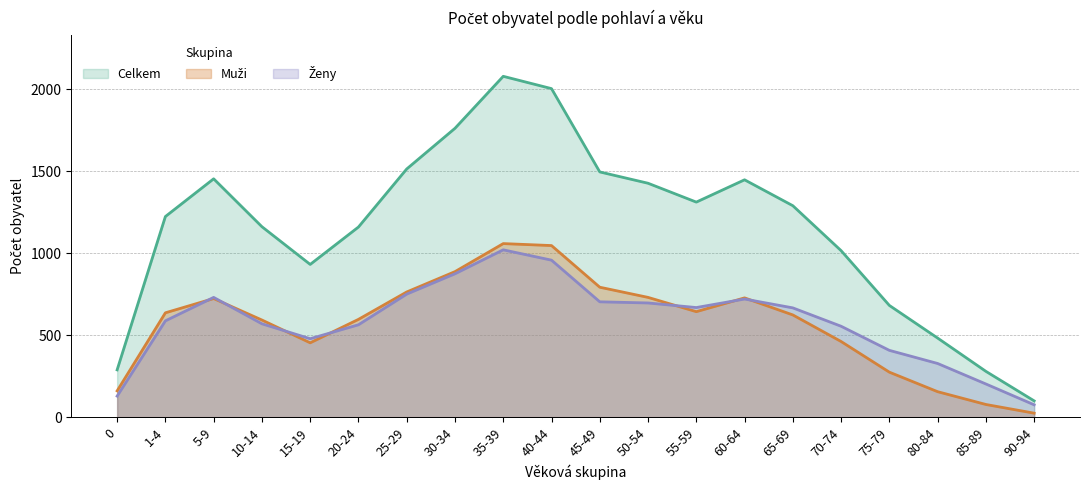

Reading left to right, what are all the values shown in this chart?

Celkem: 288	1223	1453	1161	931	1159	1513	1761	2078	2003	1495	1426	1311	1447	1289	1015	681	482	279	99
Muži: 160	636	723	592	453	596	763	887	1058	1046	792	730	643	727	623	461	274	155	77	24
Ženy: 128	587	730	569	478	563	750	874	1020	957	703	696	668	720	666	554	407	327	202	75